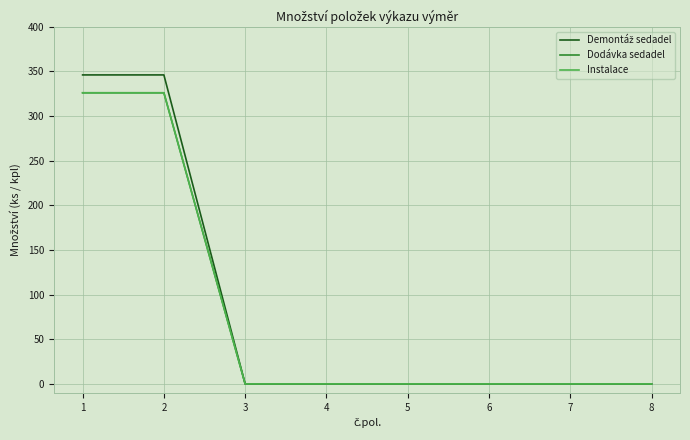

Is this an area chart (filled region under the line)?

No